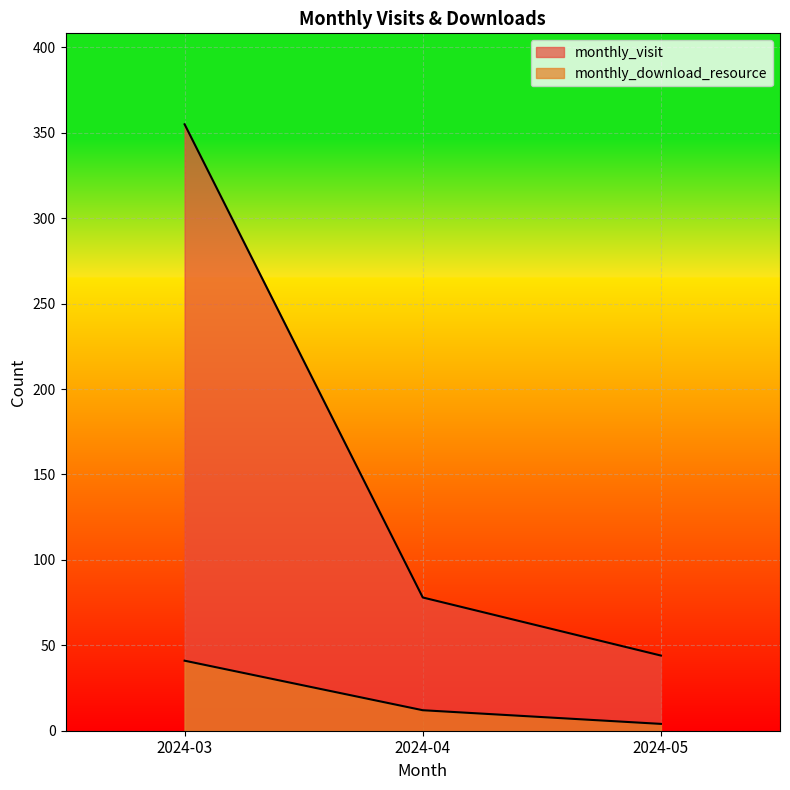

True or false: monthly_visit has a value of 355 at 2024-03.

True